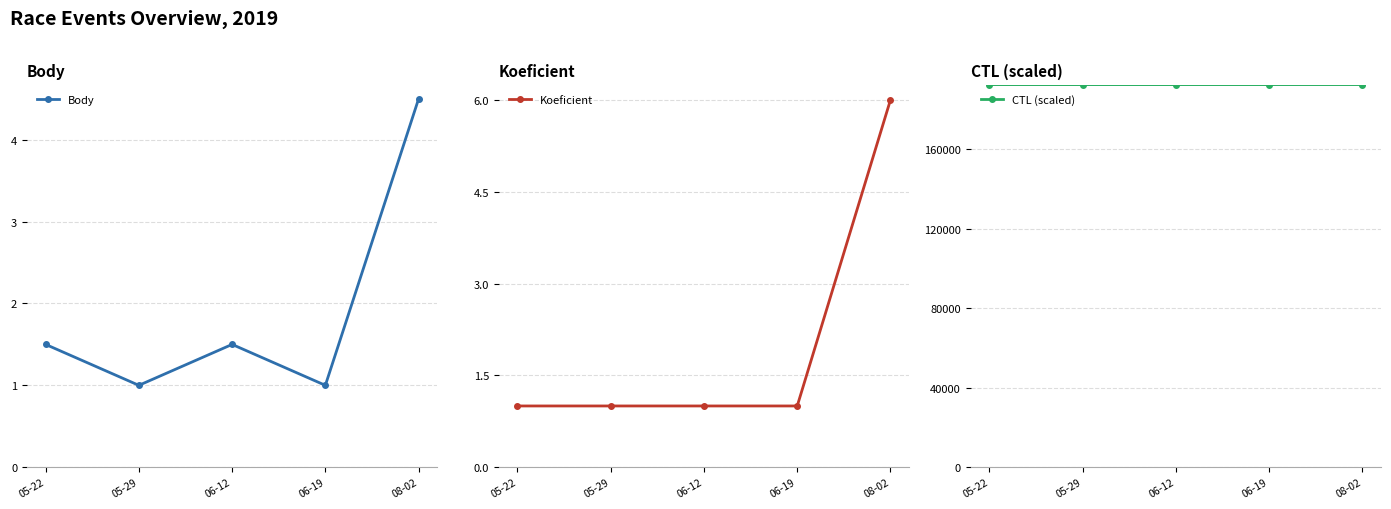

Reading left to right, transcribe all the data shown in this chart.

Body: 05-22=1.5	05-29=1.0	06-12=1.5	06-19=1.0	08-02=4.5
Koeficient: 05-22=1.0	05-29=1.0	06-12=1.0	06-19=1.0	08-02=6.0
CTL (scaled): 05-22=192403.0	05-29=192405.0	06-12=192407.0	06-19=192409.0	08-02=192414.0